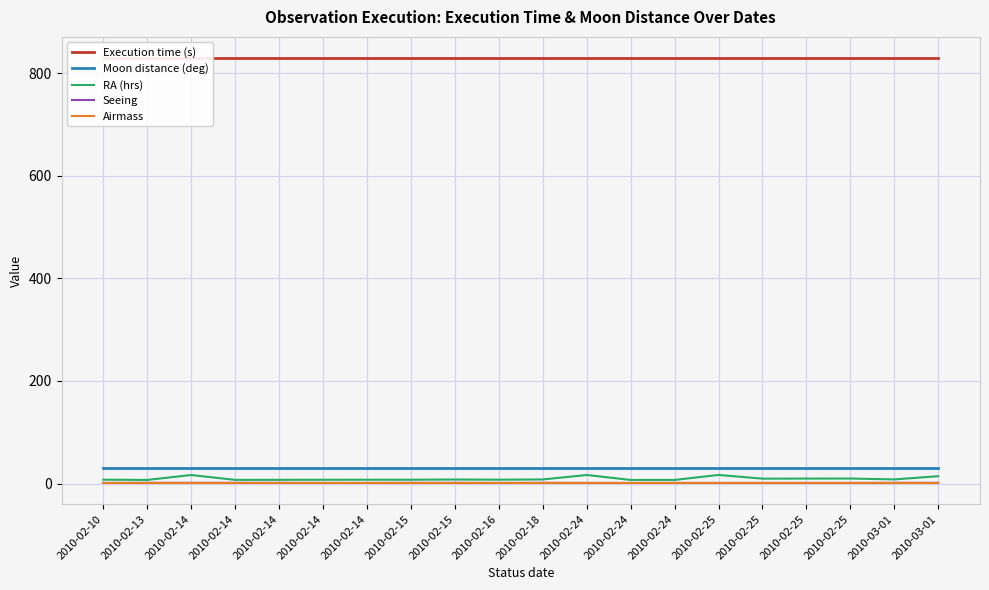

Reading right to left, list all the values displayed in this chart.

Execution time (s): 829.0	829.0	829.0	829.0	829.0	829.0	829.0	829.0	829.0	829.0	829.0	829.0	829.0	829.0	829.0	829.0	829.0	829.0	829.0	829.0
Moon distance (deg): 30.0	30.0	30.0	30.0	30.0	30.0	30.0	30.0	30.0	30.0	30.0	30.0	30.0	30.0	30.0	30.0	30.0	30.0	30.0	30.0
RA (hrs): 14.3	8.0	9.8	9.7	9.6	16.7	7.1	7.1	16.7	7.9	7.5	7.8	7.5	7.4	7.3	7.3	7.2	16.6	7.1	7.5
Seeing: 1.4	1.4	1.2	1.2	1.2	1.2	1.2	1.2	1.2	1.4	1.2	1.4	1.4	1.2	1.2	1.4	1.4	1.4	1.4	1.2
Airmass: 1.7	1.7	1.7	1.7	1.7	1.7	1.7	1.7	1.7	1.7	1.7	1.7	1.7	1.7	1.7	1.7	1.7	1.7	1.7	1.7